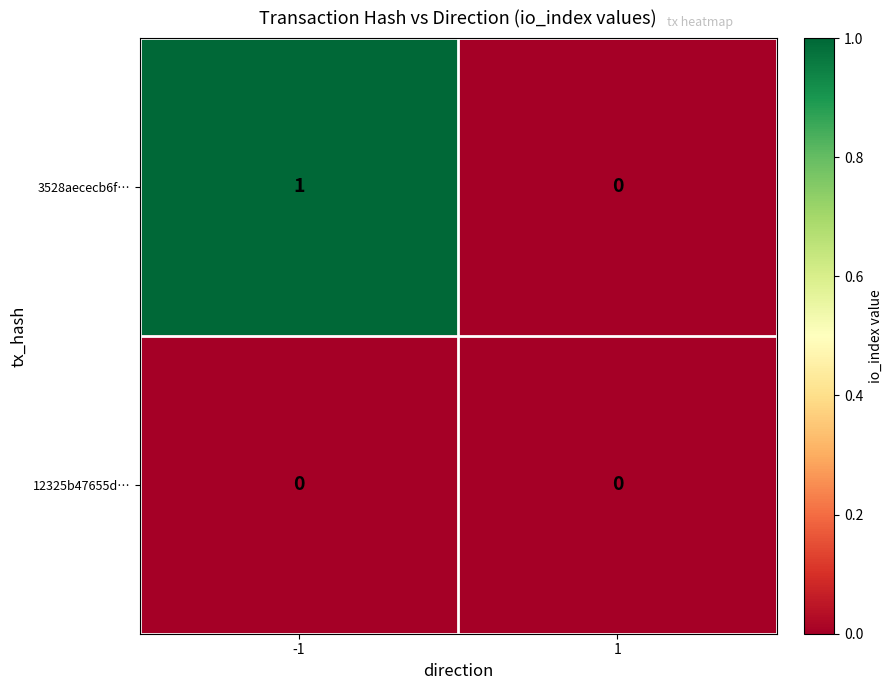

Which series has the largest range (max minus min)?

3528aececb6f…